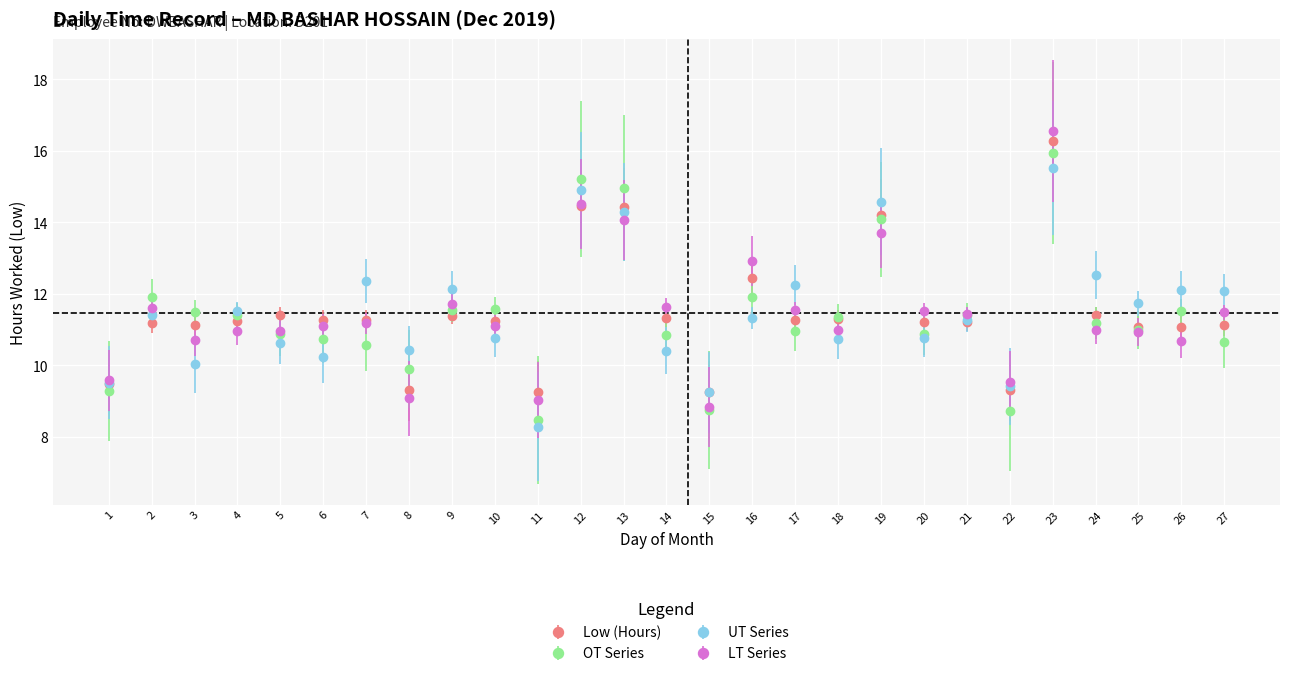

The UT Series series shows 10.8 at 20. True or false?

True